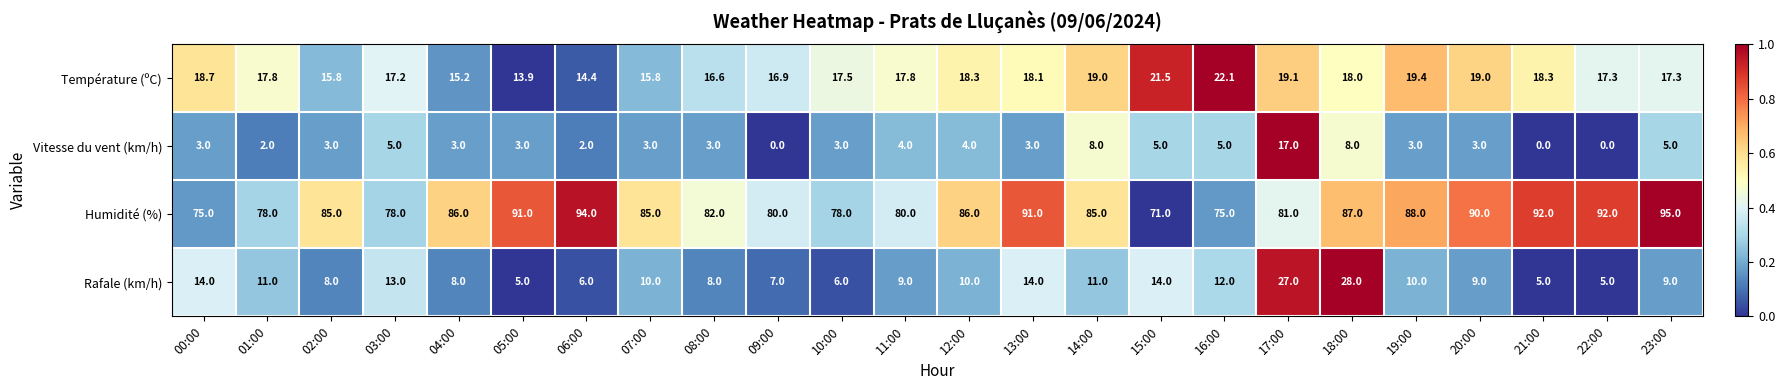

The Vitesse du vent (km/h) series shows 2.0 at 01:00. True or false?

True